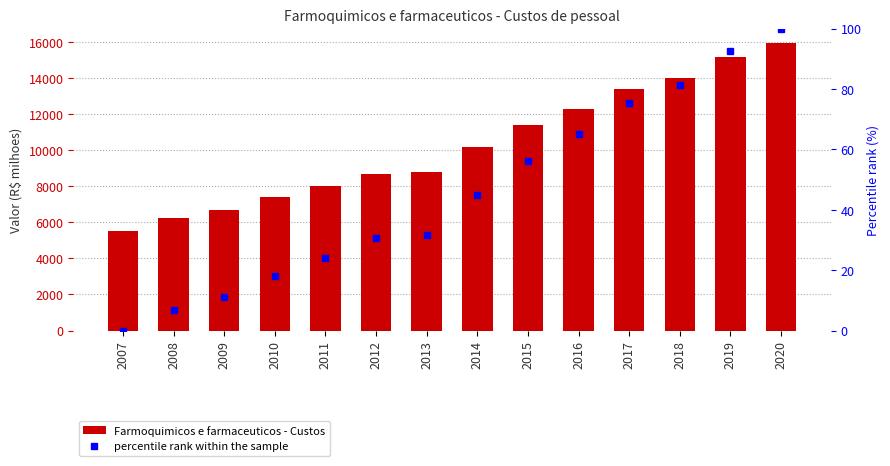

Count the number of categories in the chart.

14